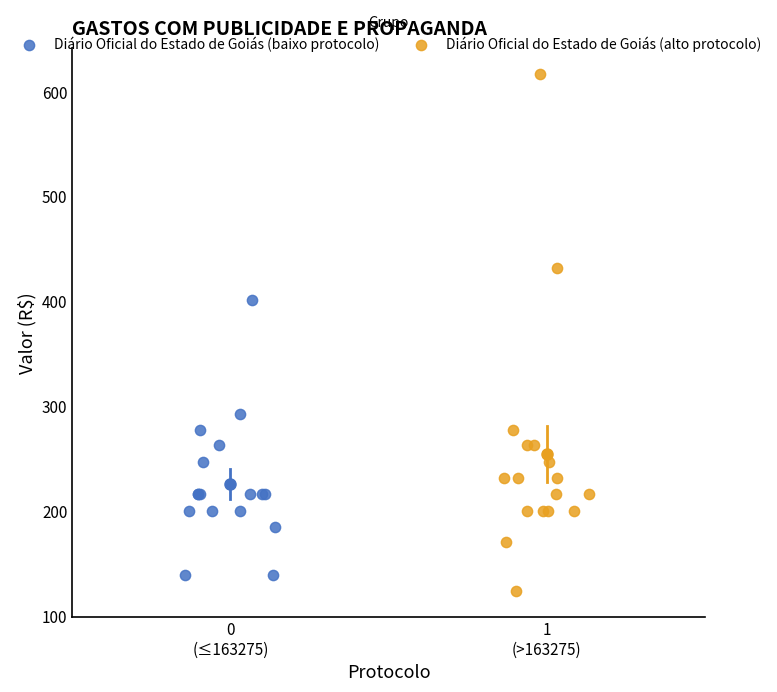

Which series contains the lowest Y value?

Diário Oficial do Estado de Goiás (alto protocolo)